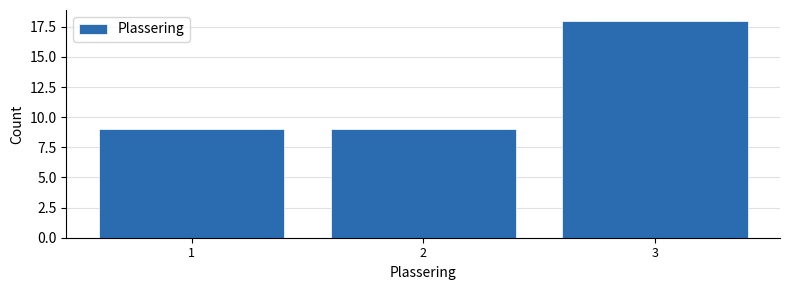

Reading left to right, transcribe all the data shown in this chart.

9	9	18